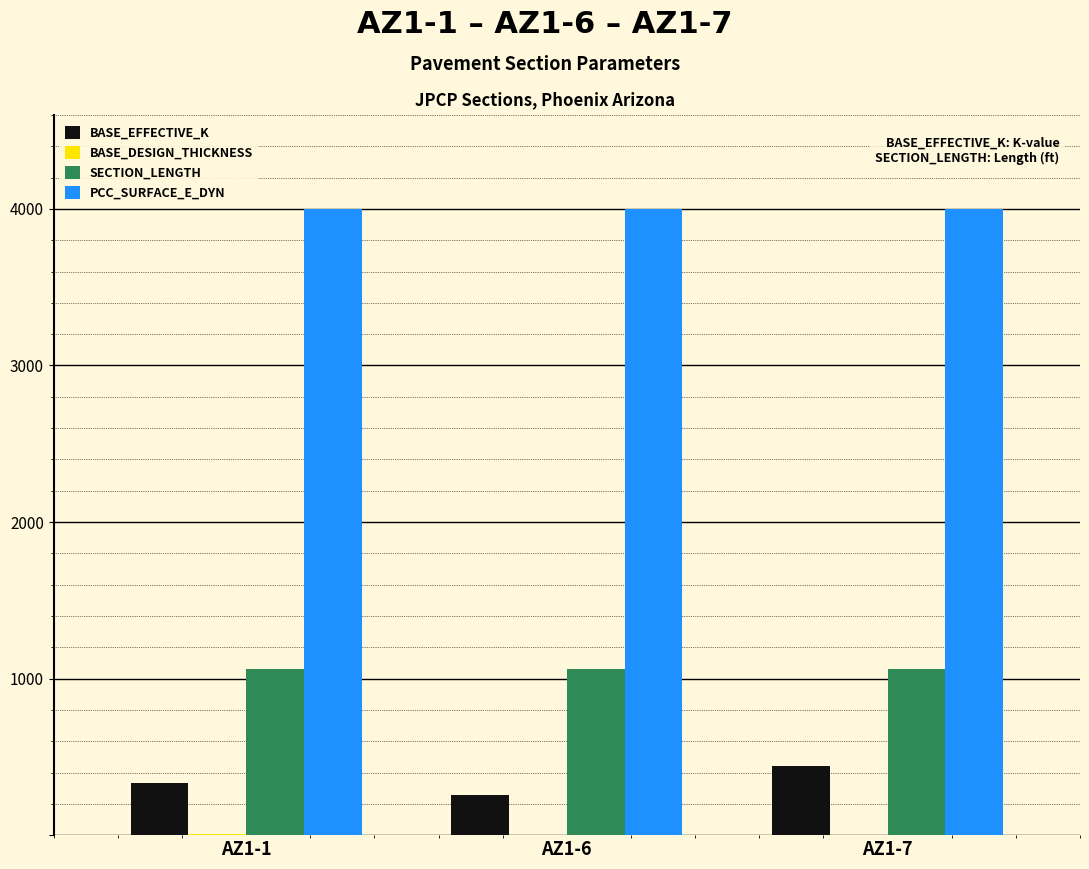

Does the chart contain stacked bars?

No